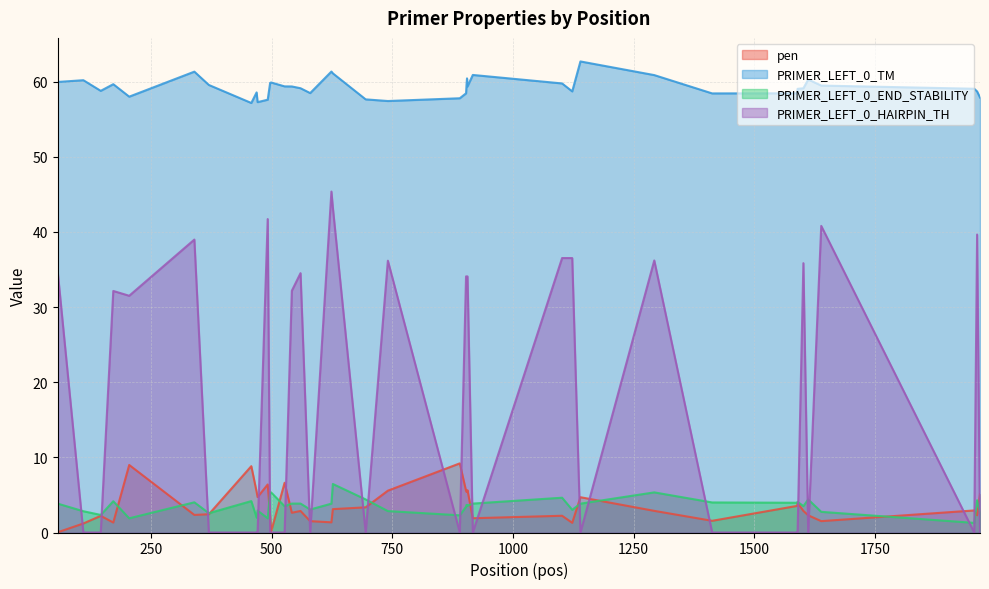

True or false: PRIMER_LEFT_0_TM and PRIMER_LEFT_0_END_STABILITY cross at least once.

False